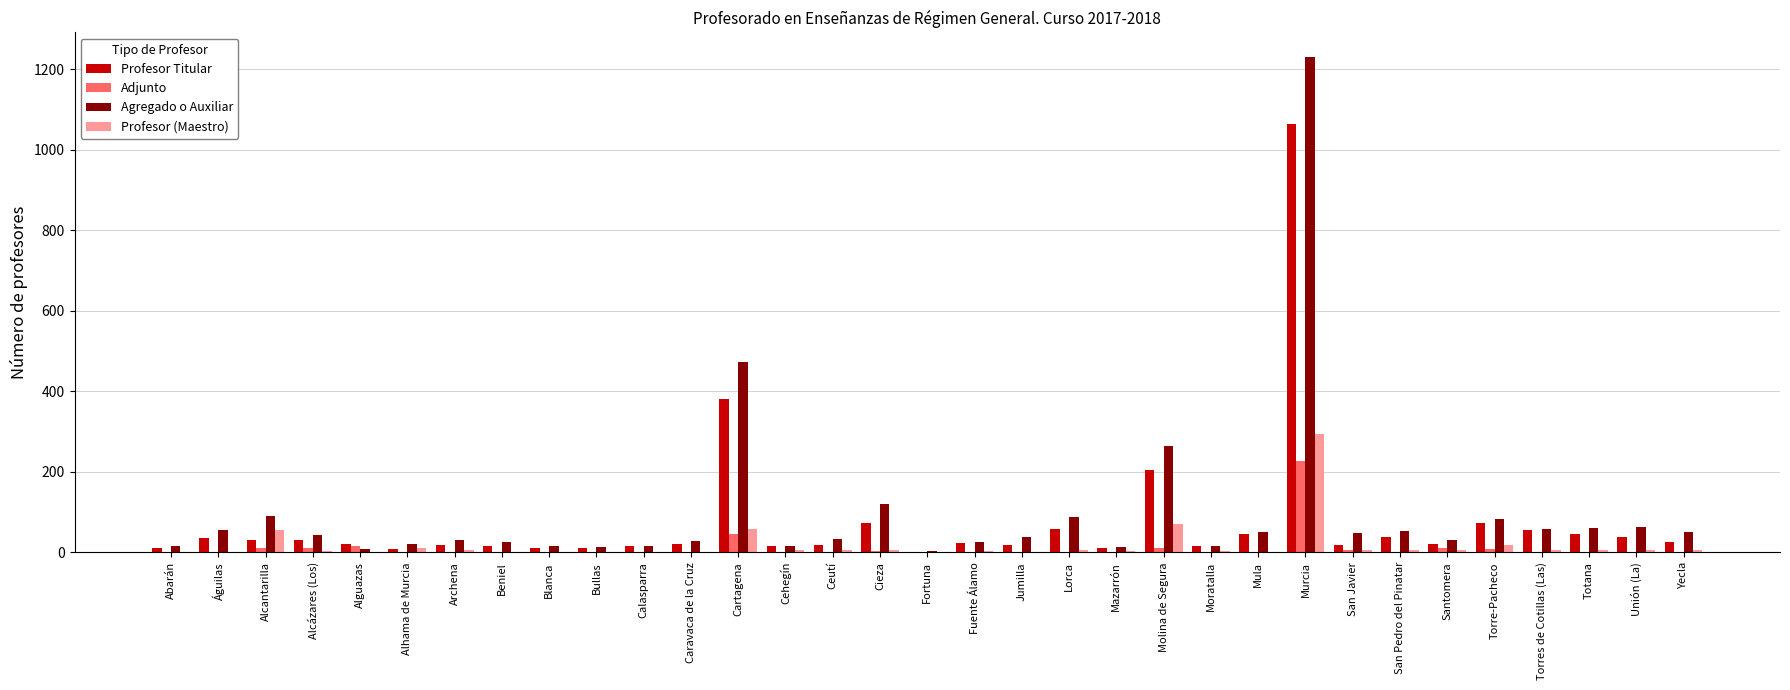

Between Blanca and Murcia, which series saw the biggest shift?

Agregado o Auxiliar